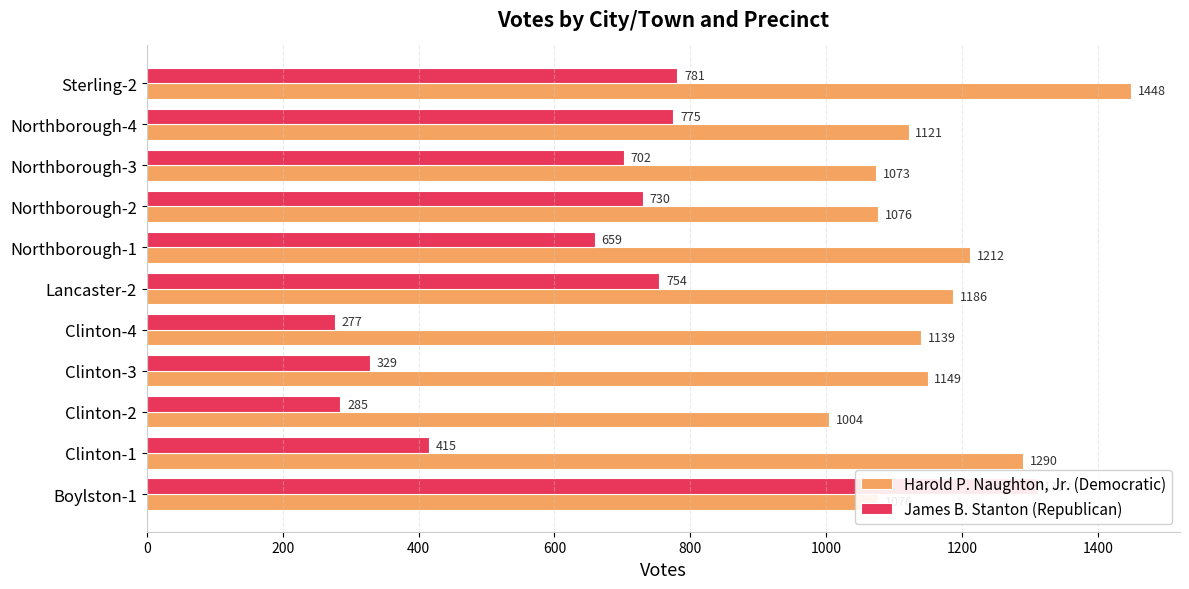

What are all the series names shown in the legend?

Harold P. Naughton, Jr. (Democratic), James B. Stanton (Republican)